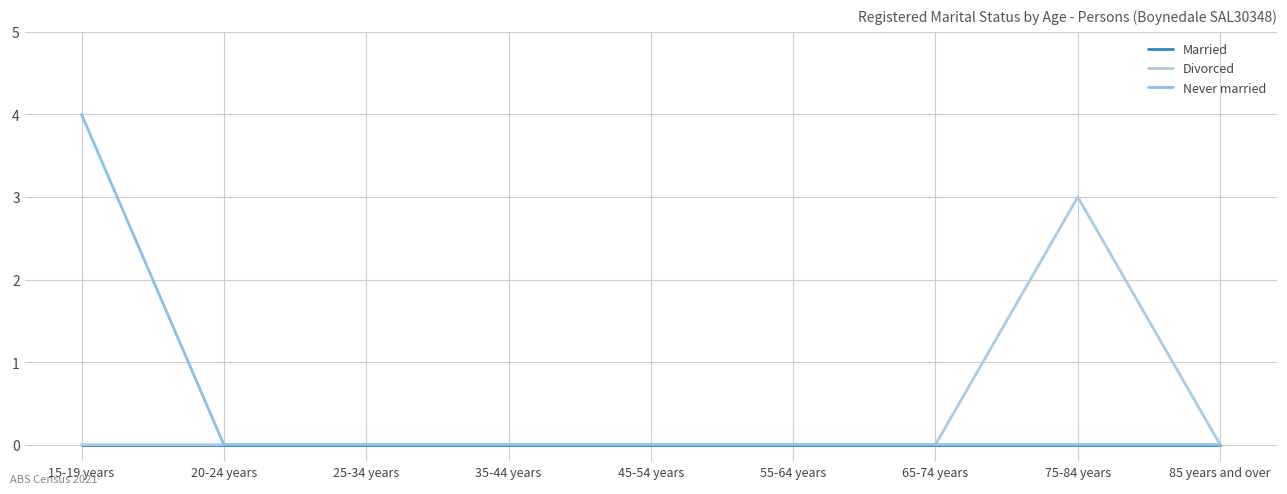

Rank the series at 65-74 years from lowest to highest value.

Married, Divorced, Never married